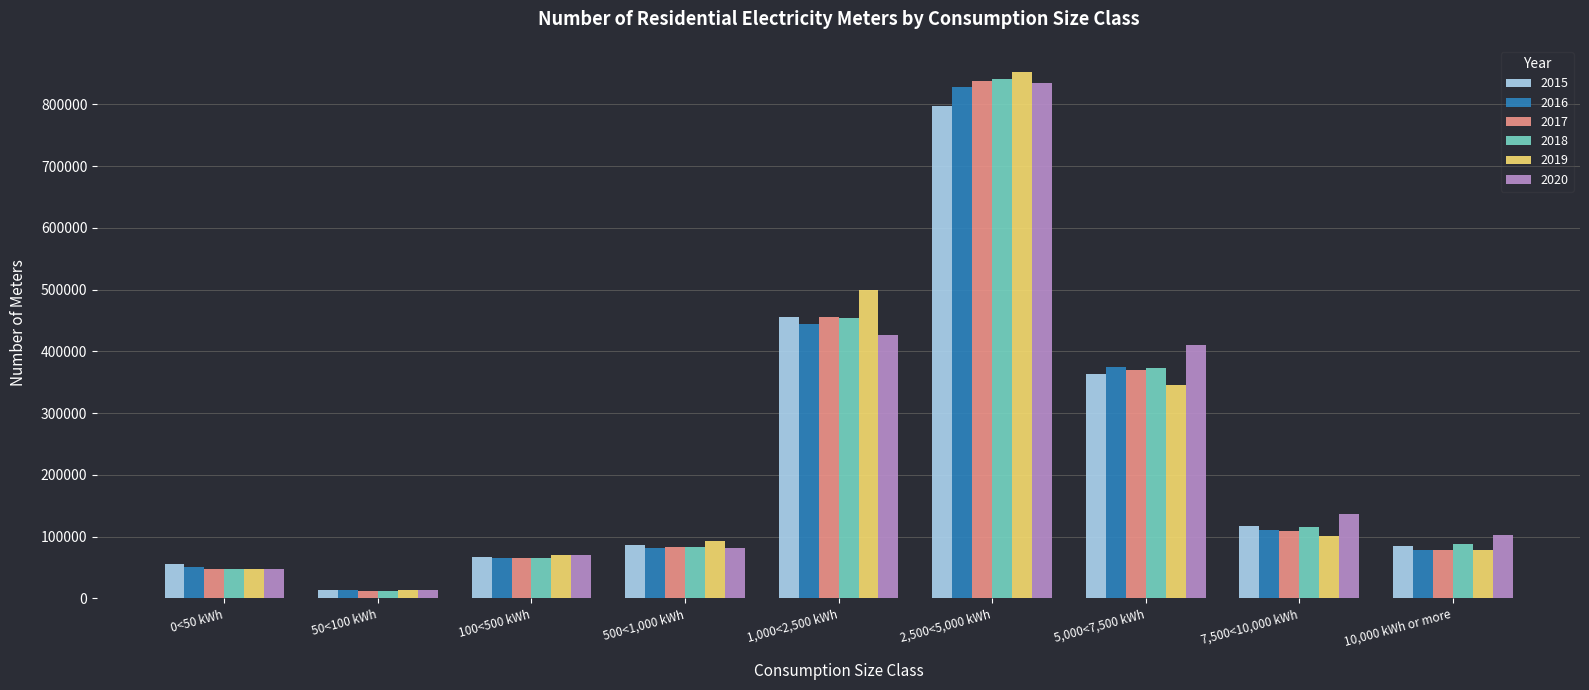

What position from the right is 100<500 kWh?

7